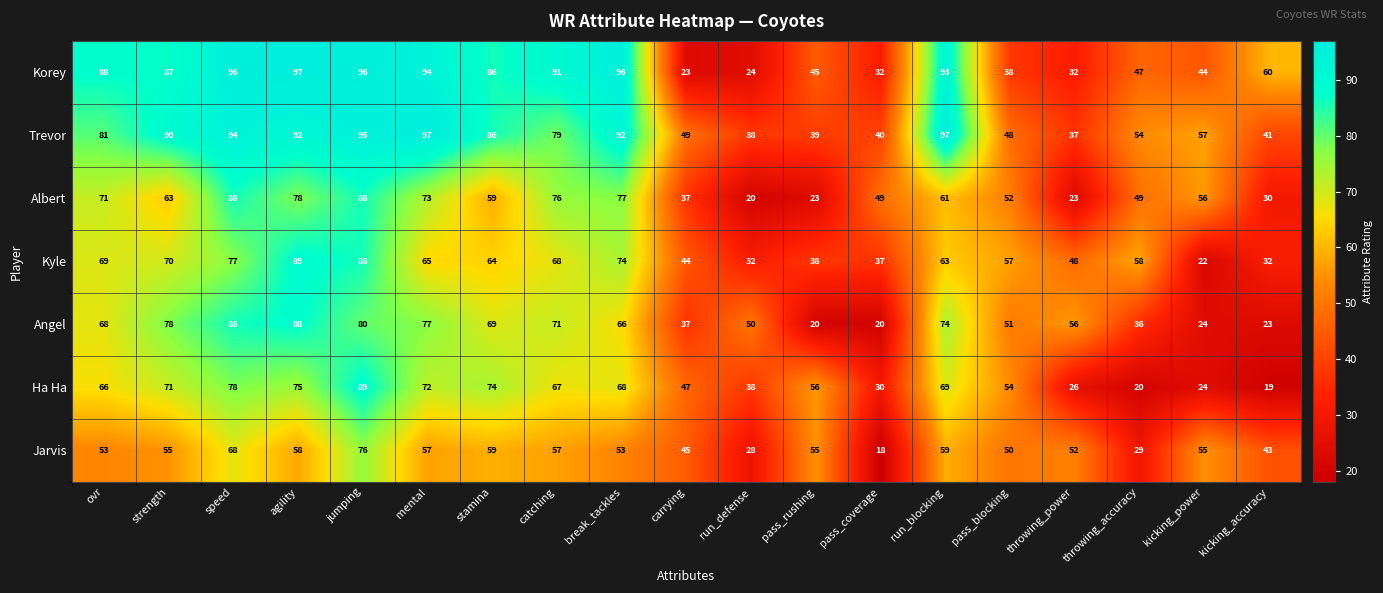

The Ha Ha series shows 66 at ovr. True or false?

True